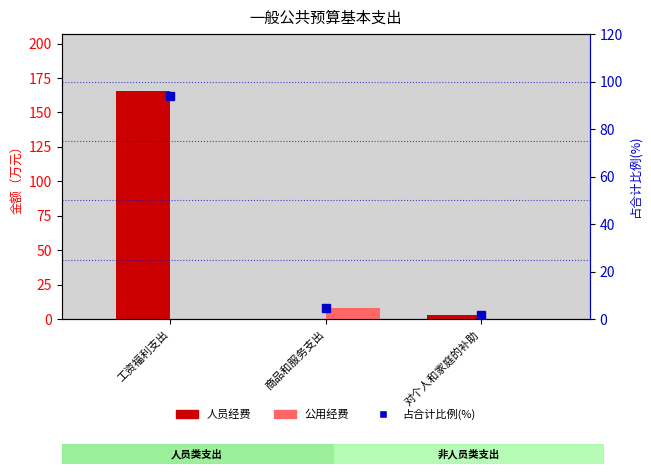

Reading left to right, transcribe all the data shown in this chart.

人员经费: 工资福利支出=165.5	商品和服务支出=0.0	对个人和家庭的补助=3.1
公用经费: 工资福利支出=0.0	商品和服务支出=7.9	对个人和家庭的补助=0.0
占合计比例(%): 工资福利支出=93.8	商品和服务支出=4.5	对个人和家庭的补助=1.8